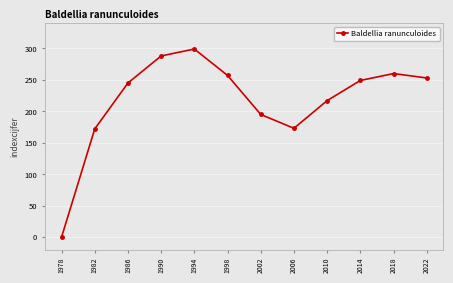

What is the value of the 5th point from the left?

299